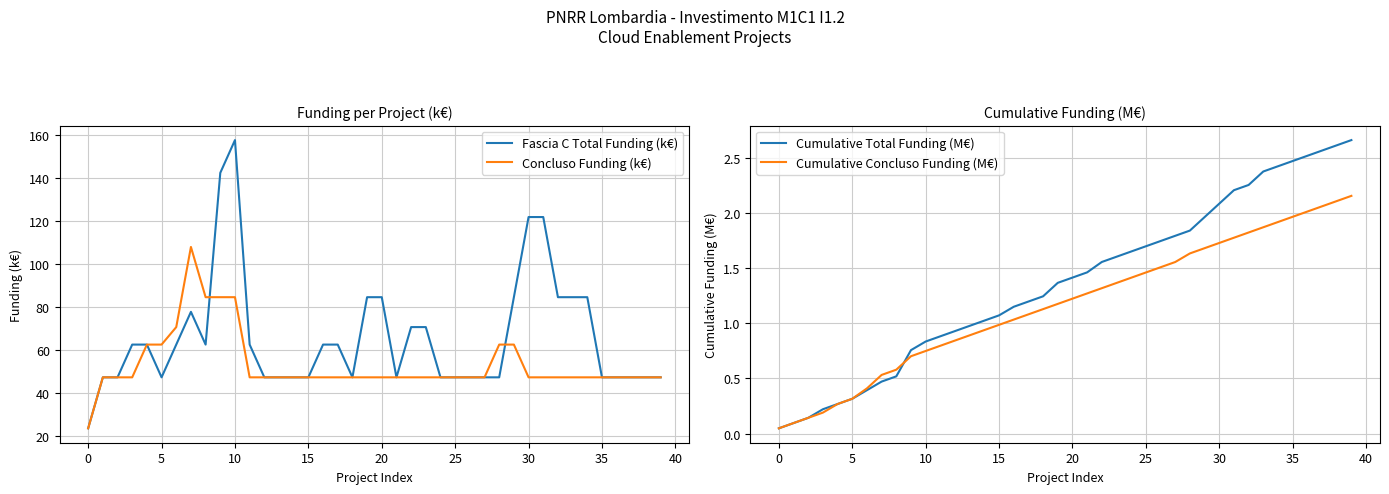

The Concluso Funding (k€) series shows 37.6 at 0. True or false?

False